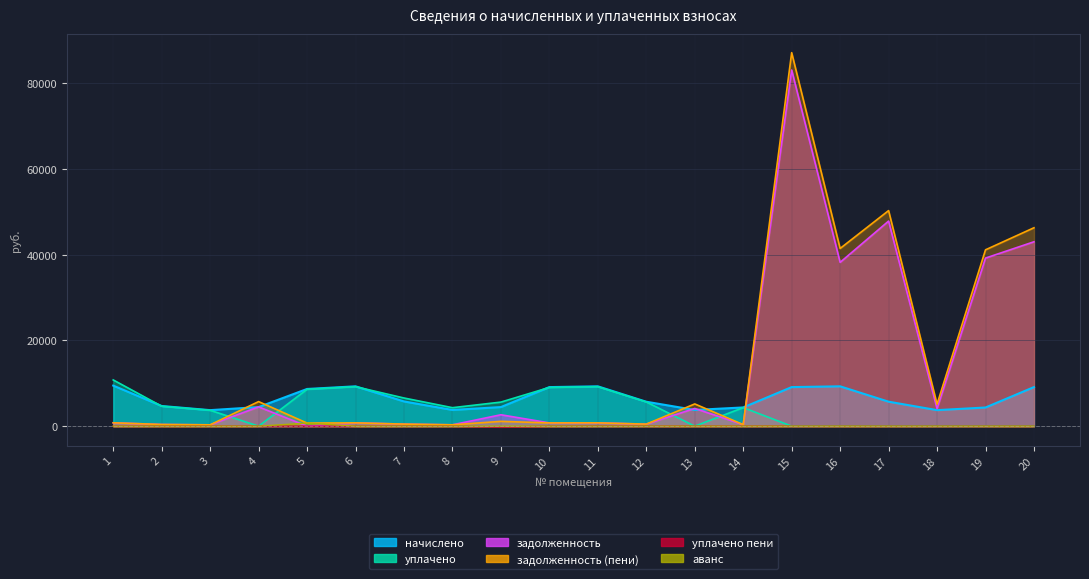

Between 1 and 6, which is larger?

1